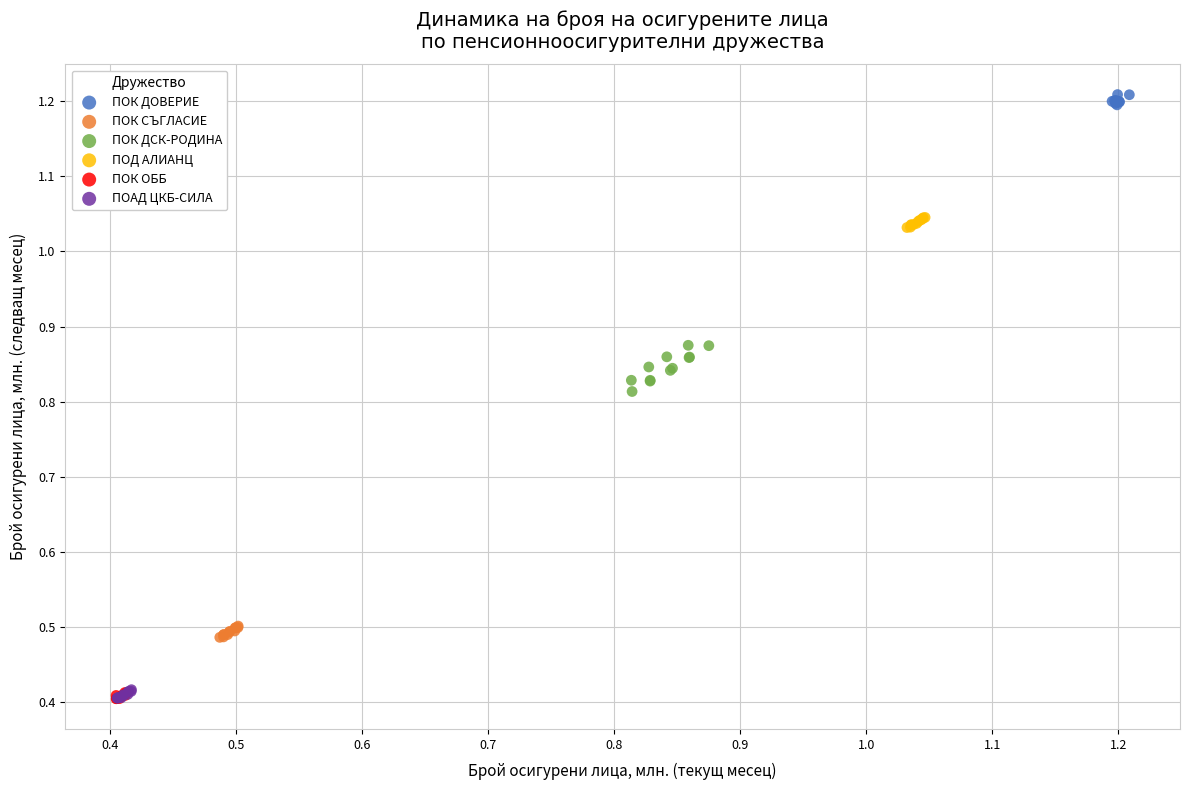

Which series reaches the maximum Y coordinate?

ПОК ДОВЕРИЕ